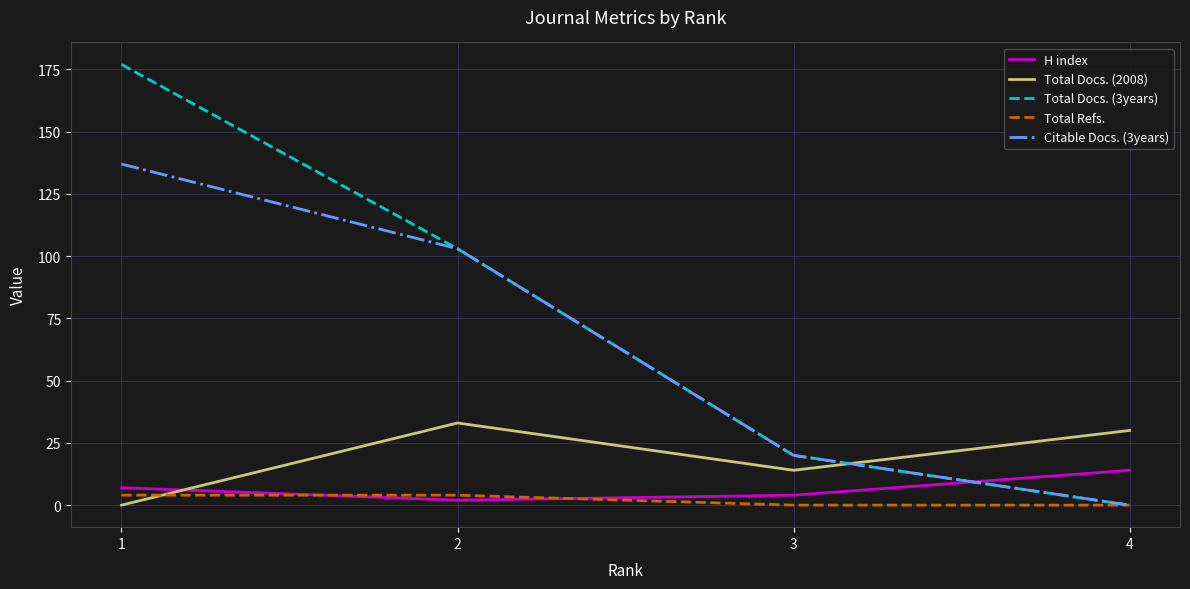

Where do Total Refs. and H index first cross each other?

1 and 2